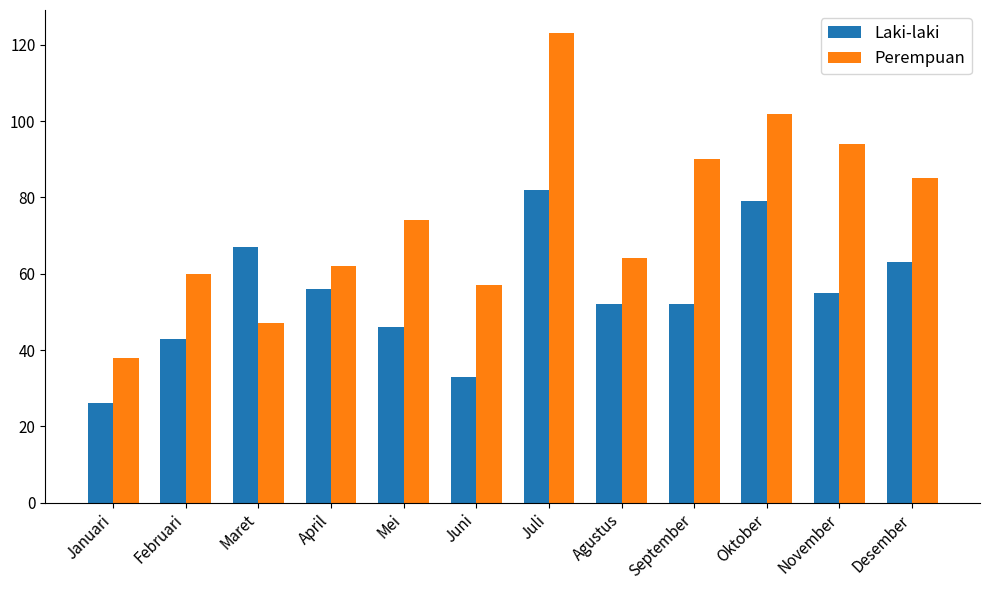

The value of Laki-laki at April is 56. True or false?

True